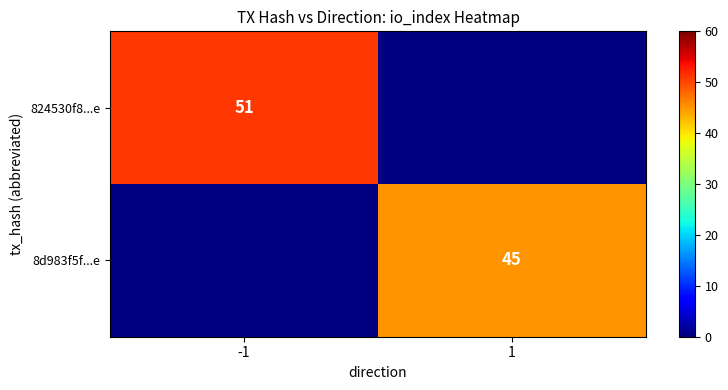

The 8d983f5f...e series shows 66.6 at 1. True or false?

False